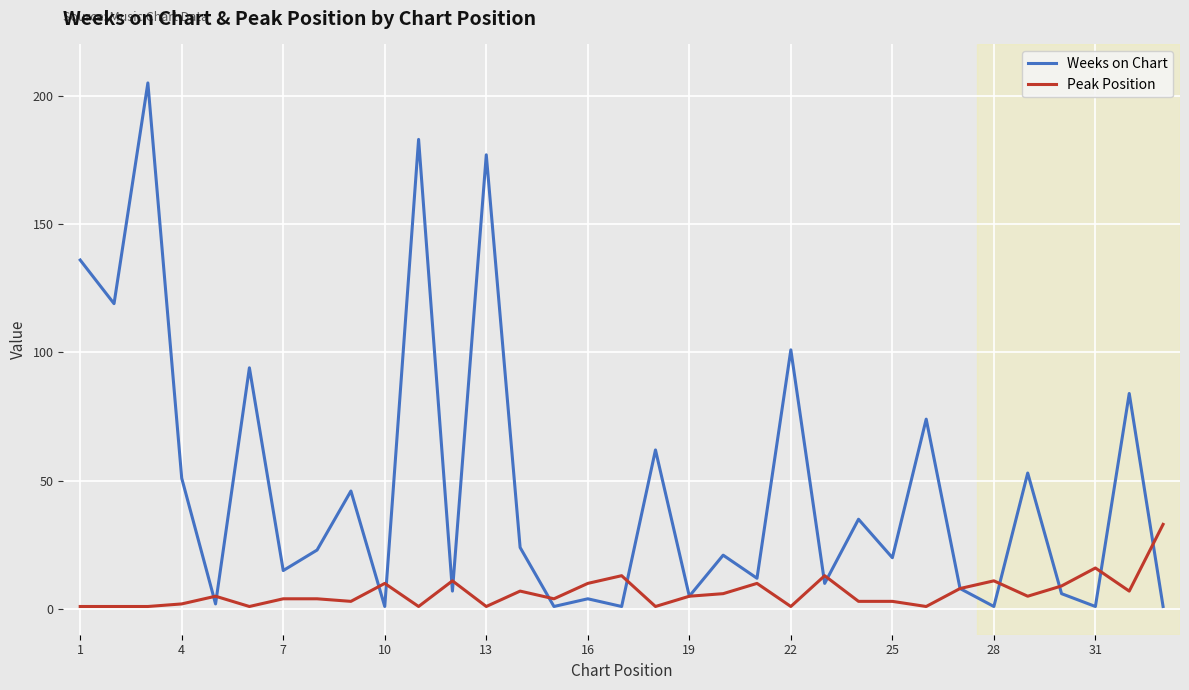

What is the difference between the maximum and minimum values in the Weeks on Chart series?

204